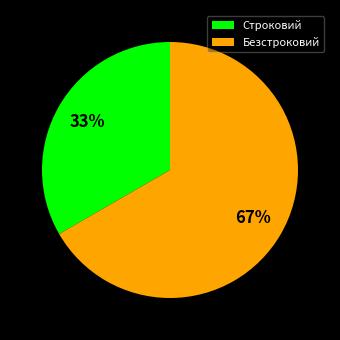

Between Безстроковий and Строковий, which is larger?

Безстроковий